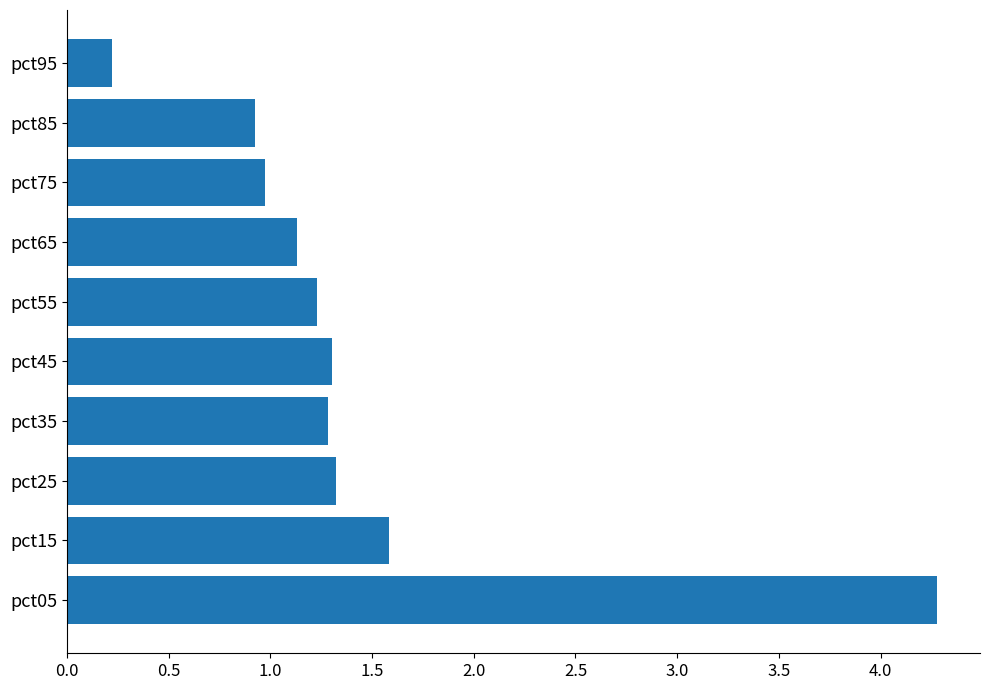

What is the change in value from pct05 to pct55?

-3.0